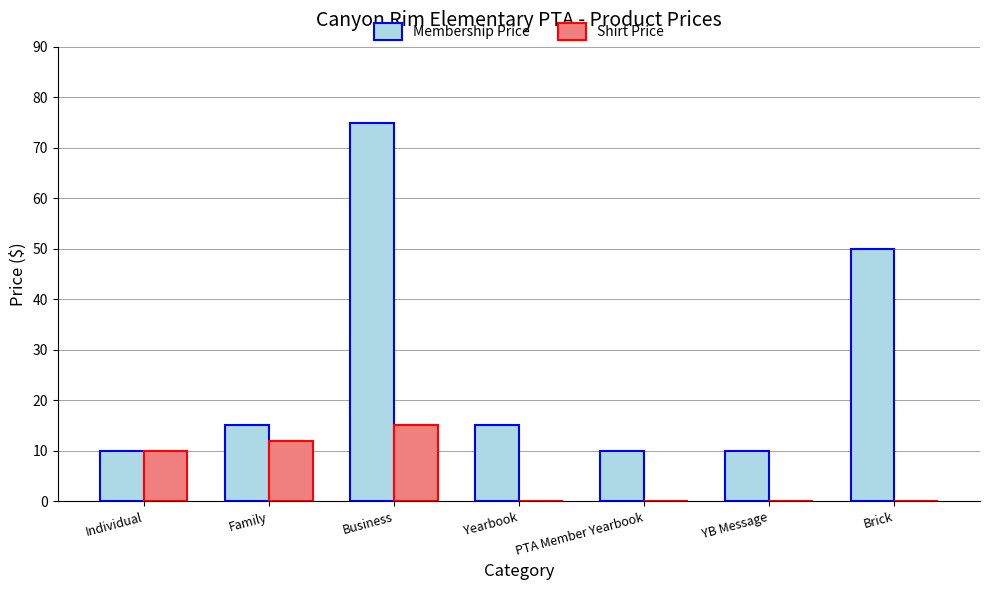

Where is Shirt Price nearest to the value 7?

Individual